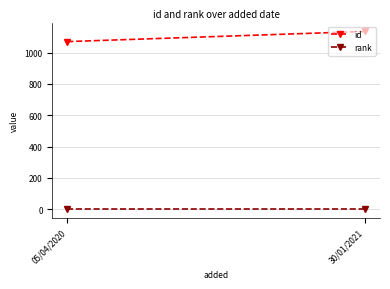

What is the label of the 1st point from the left?

05/04/2020